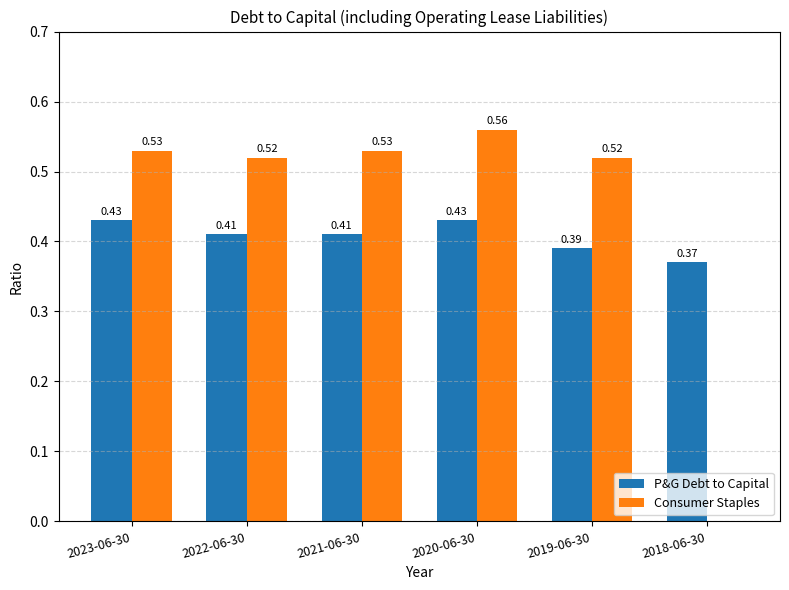

The Consumer Staples series shows 0.9 at 2022-06-30. True or false?

False